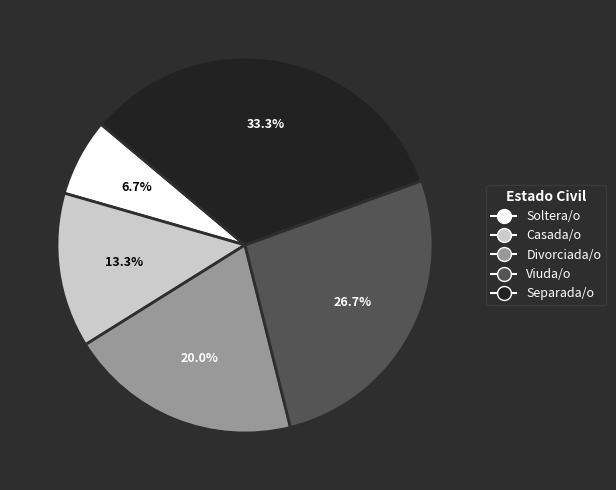

Count the number of slices in the pie.

5